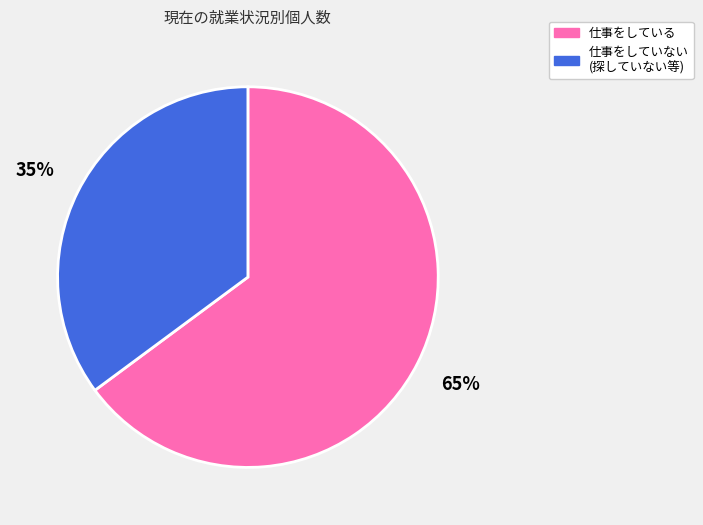

To the nearest percent, what portion does 仕事をしている represent?

65%